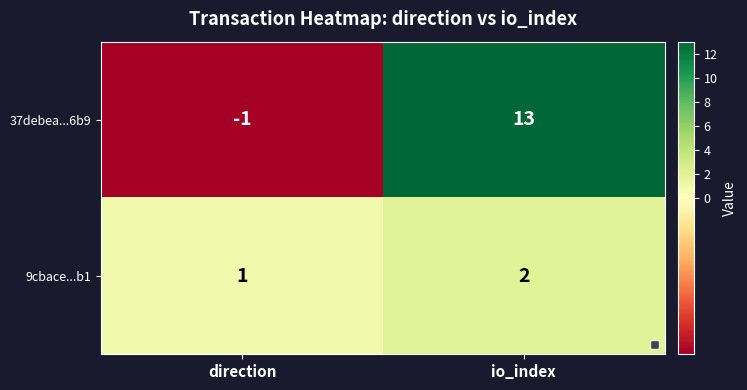

Rank the series by their maximum value, from lowest to highest.

9cbace...b1, 37debea...6b9